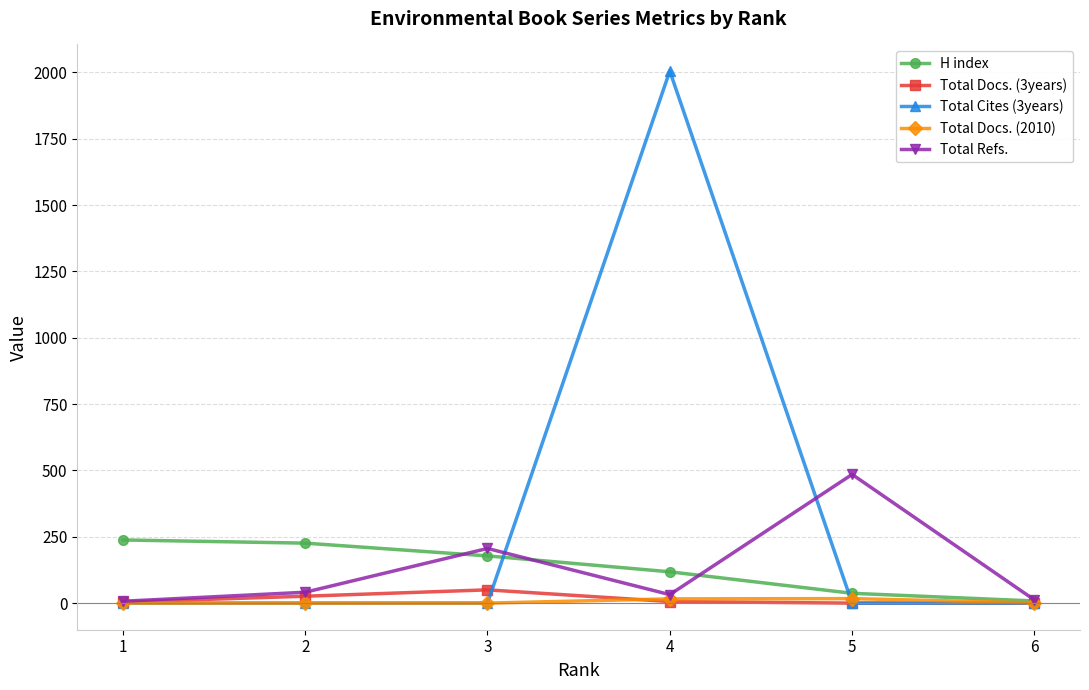

At which category is the sum across all series the highest?

4